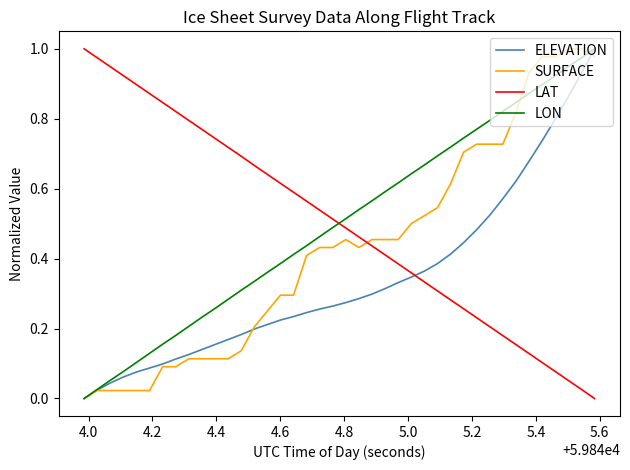

True or false: LON and LAT intersect in this chart.

True